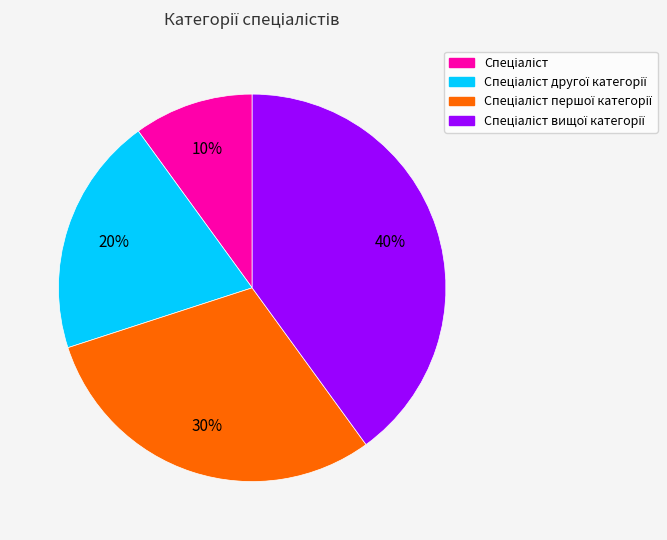

To the nearest percent, what is the difference between the largest and smallest slice percentages?

30%